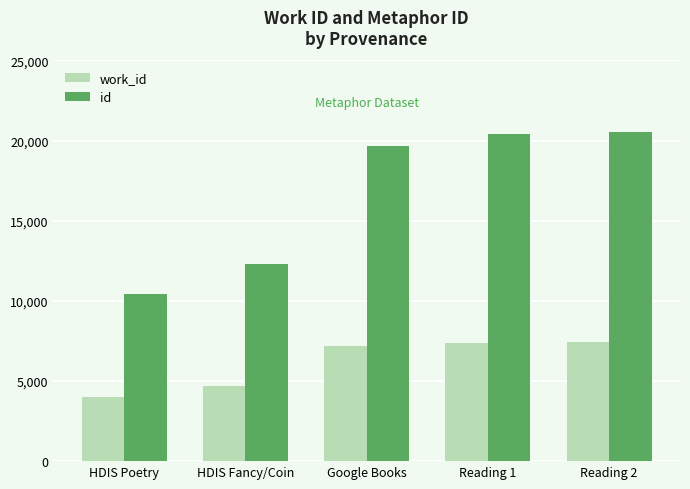

Which series has the largest total across all categories?

id